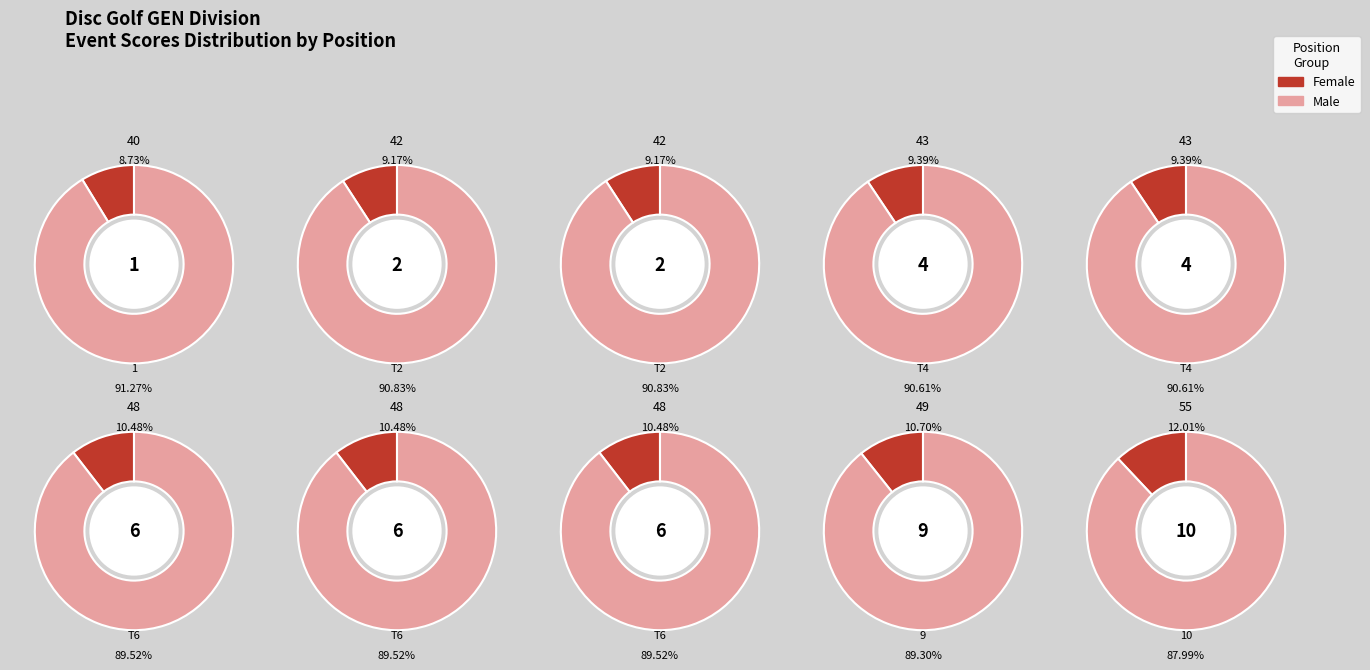

Rank the categories by event_total_score value from lowest to highest.

1, T2, T2, T4, T4, T6, T6, T6, 9, 10